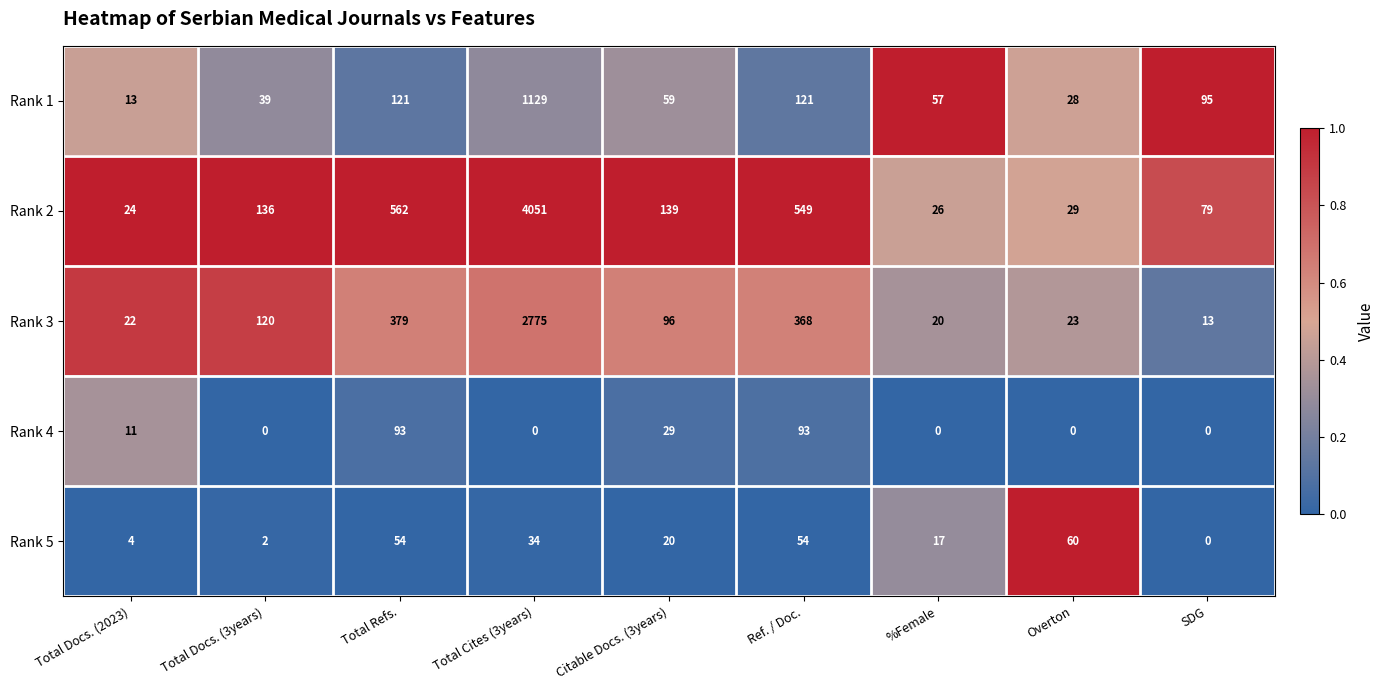

Is it true that Rank 4 equals 0 at SDG?

True